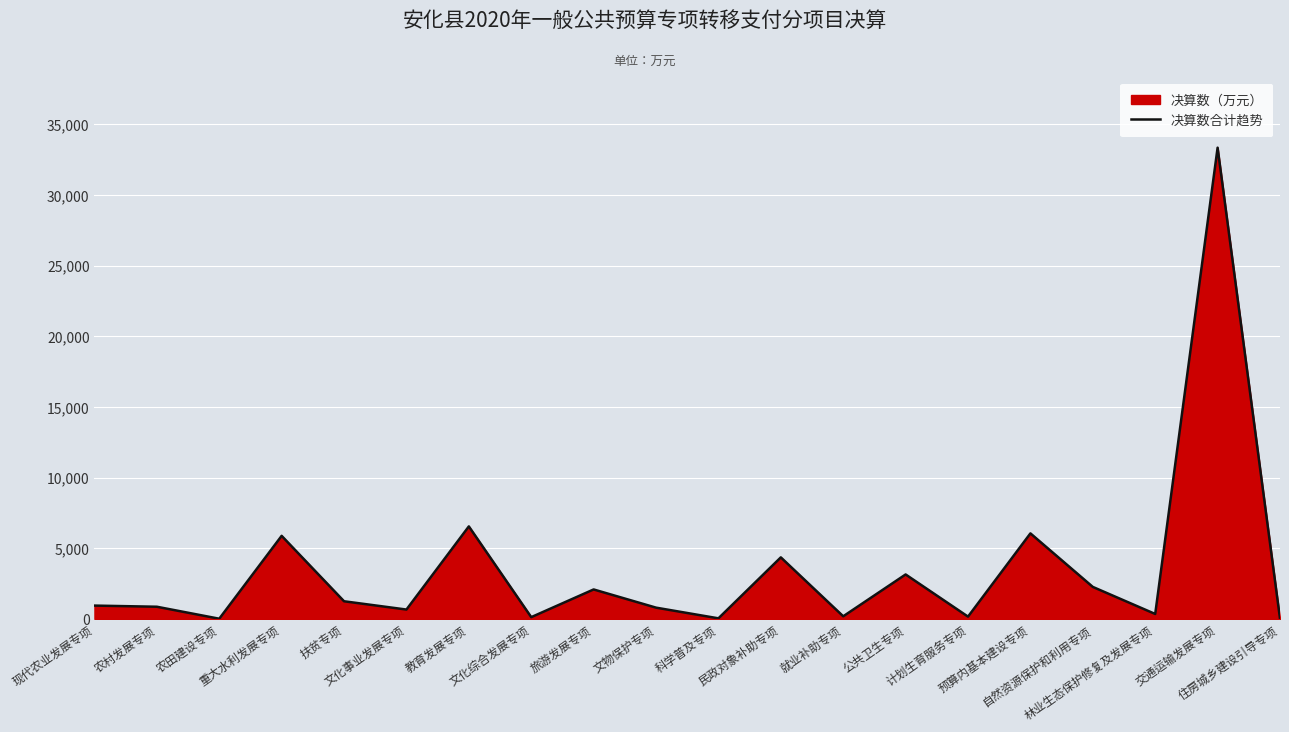

What value does the data have at 文物保护专项?

795.0